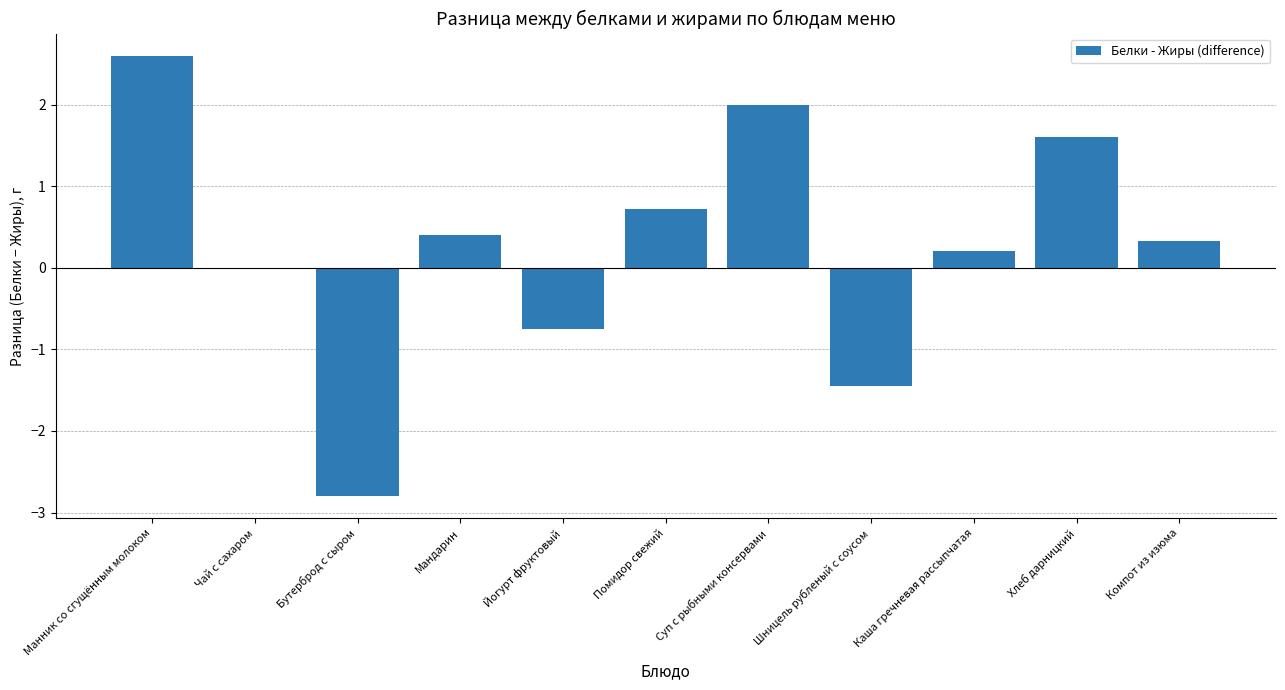

Which label corresponds to the largest value in the chart?

Манник со сгущённым молоком